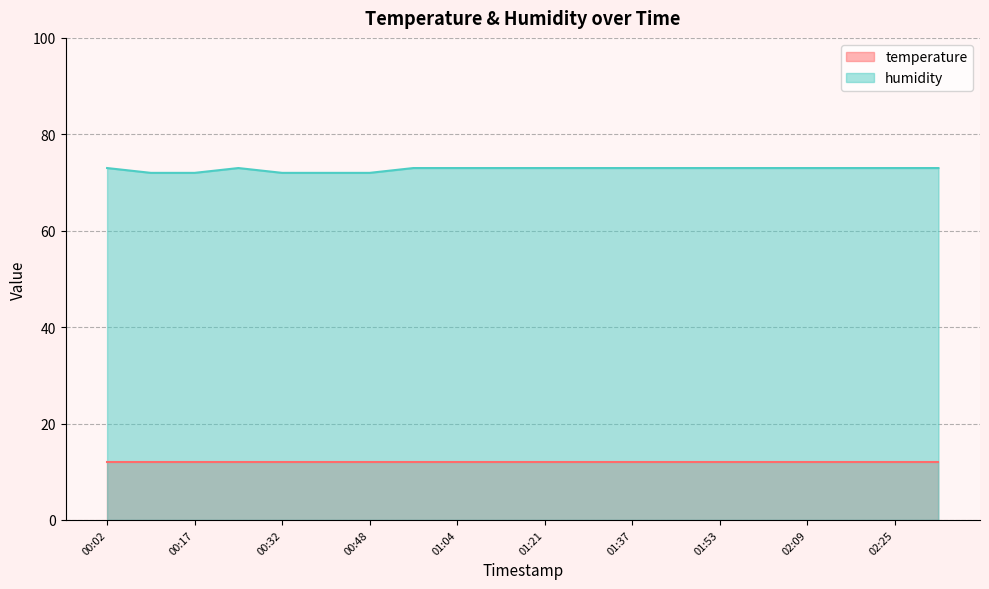

What is the greatest value displayed?

73